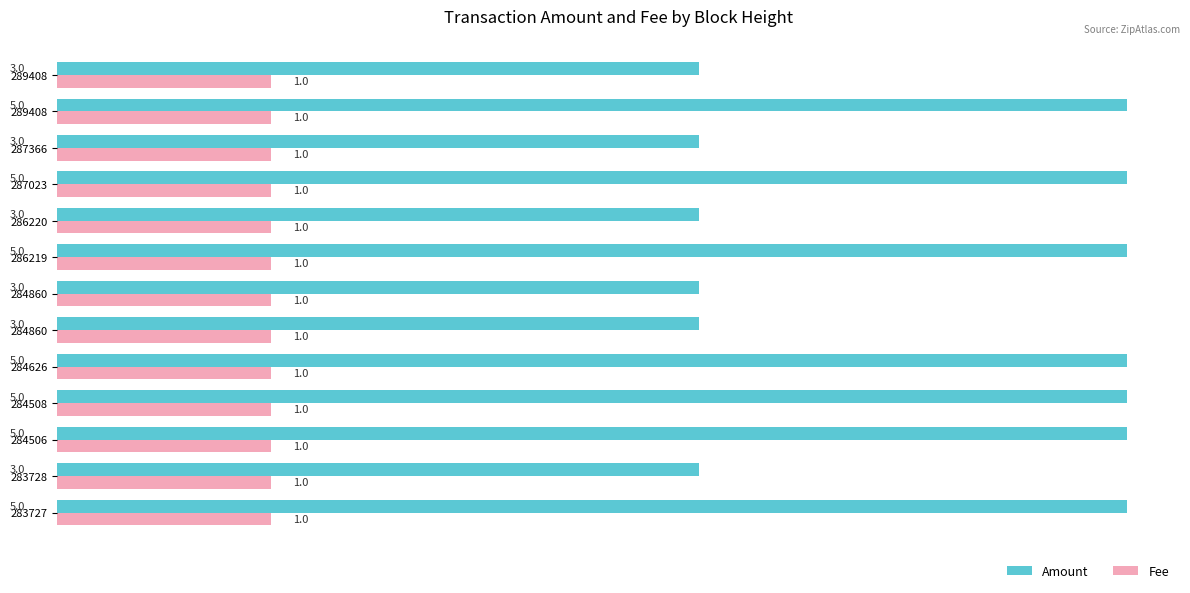

What is the greatest value displayed?

5